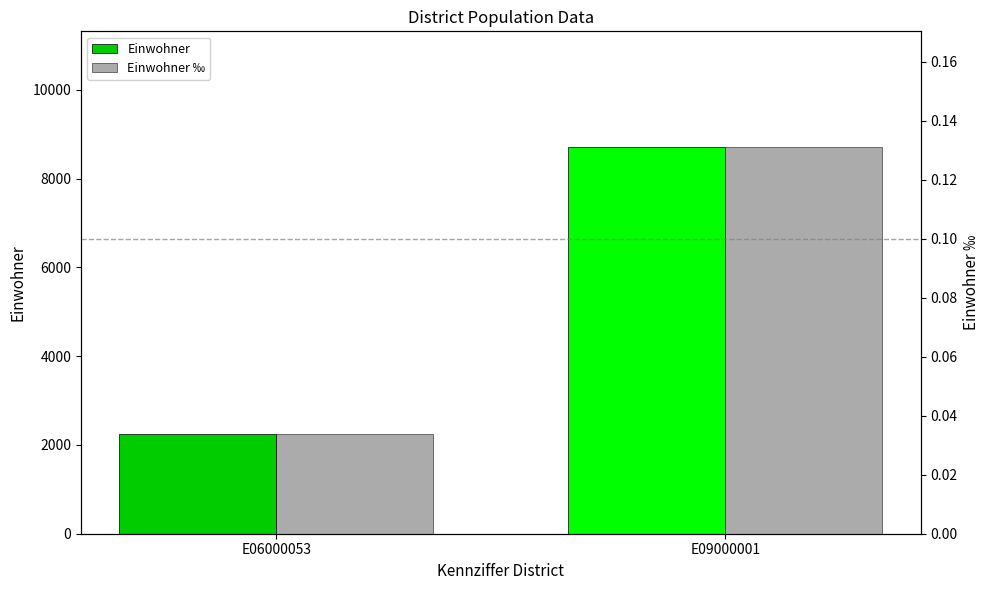

What is the difference between the maximum and minimum values in the Einwohner ‰ series?

0.1